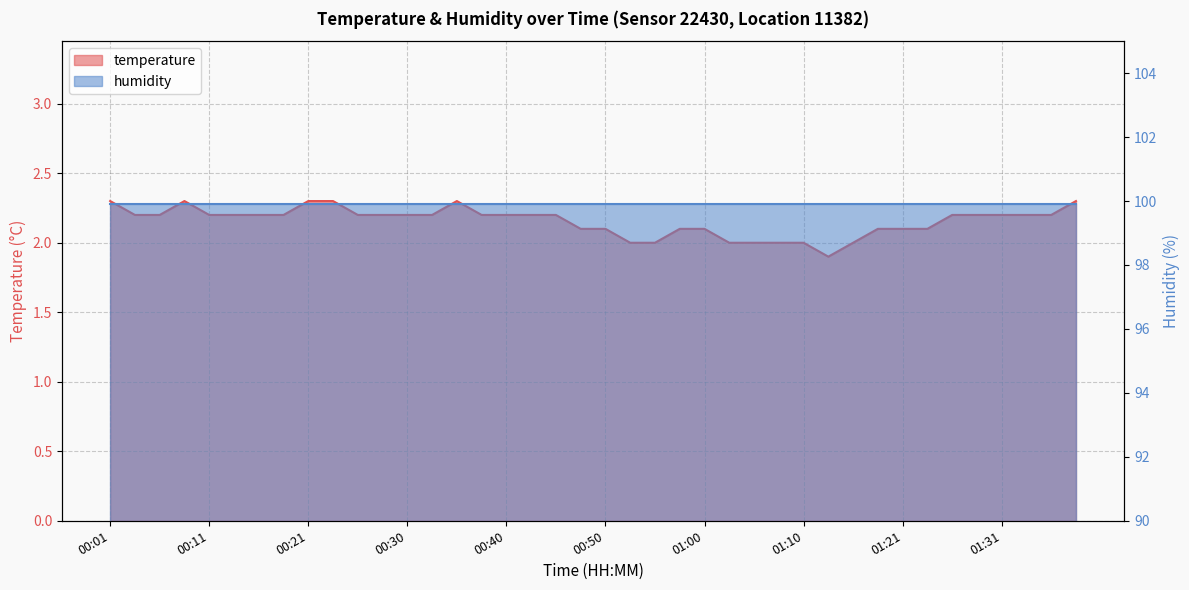

How many interior local valleys (lower than both neighbors) does the data have?

1